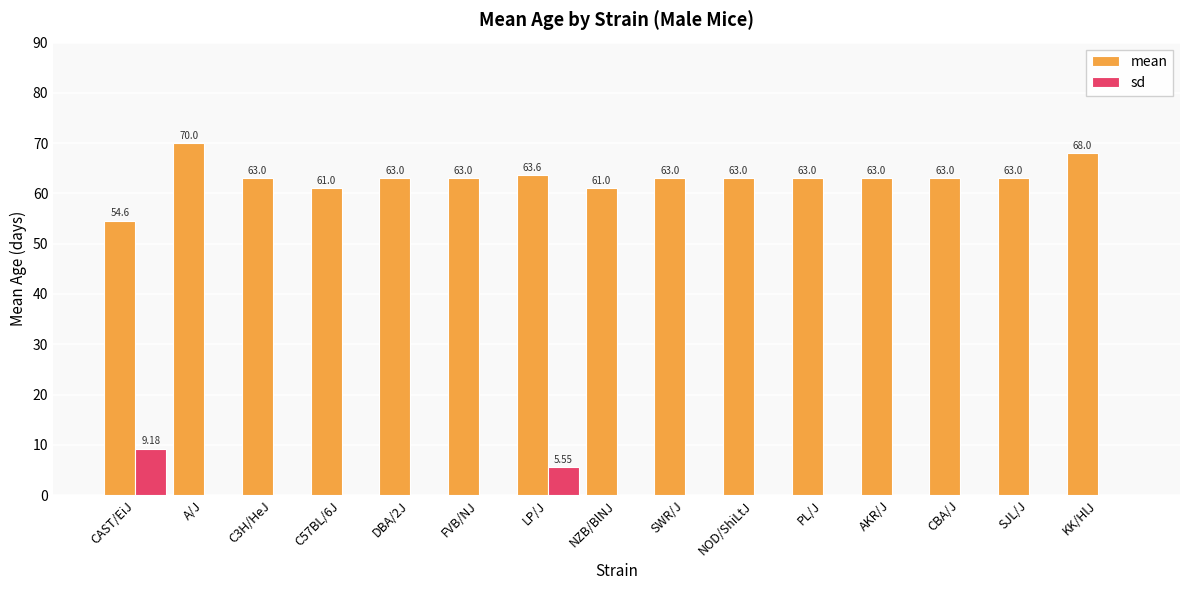

What is the average value of the mean series?

63.0